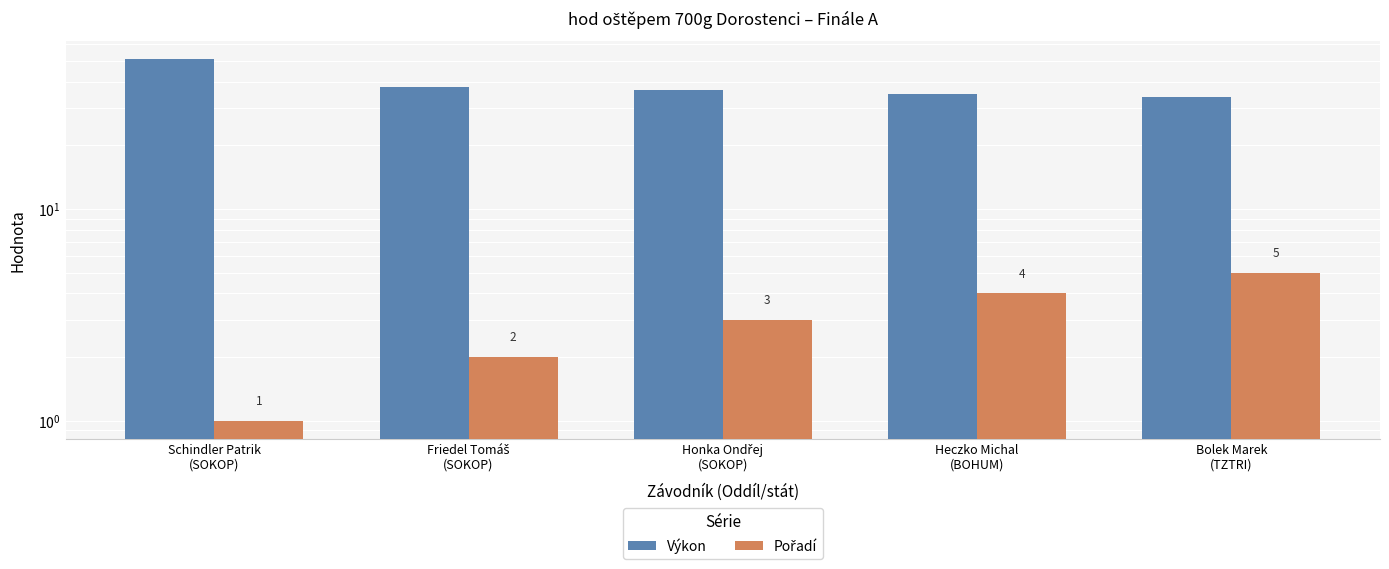

What is the label of the 4th bar from the right?

Friedel Tomáš
(SOKOP)